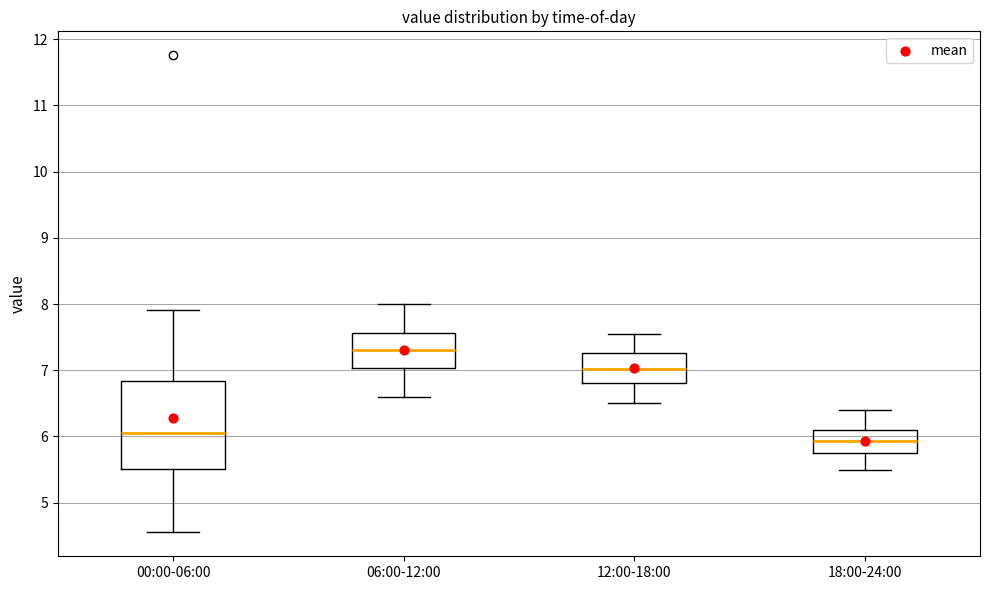

Where does the median line of the box for 00:00-06:00 sit on the y-axis? The values are not printed on the chart, so give them approximately, as read against the axis.

6.0